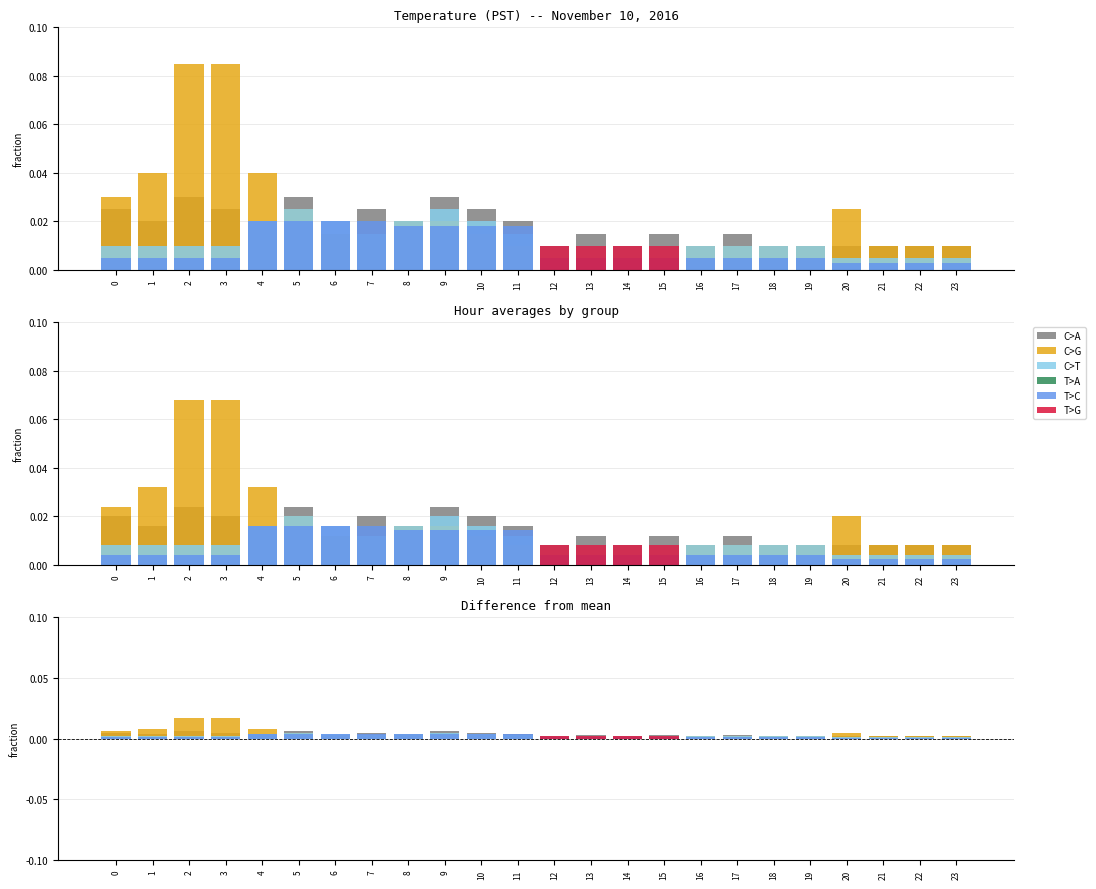

How many bars are there in each group?

6